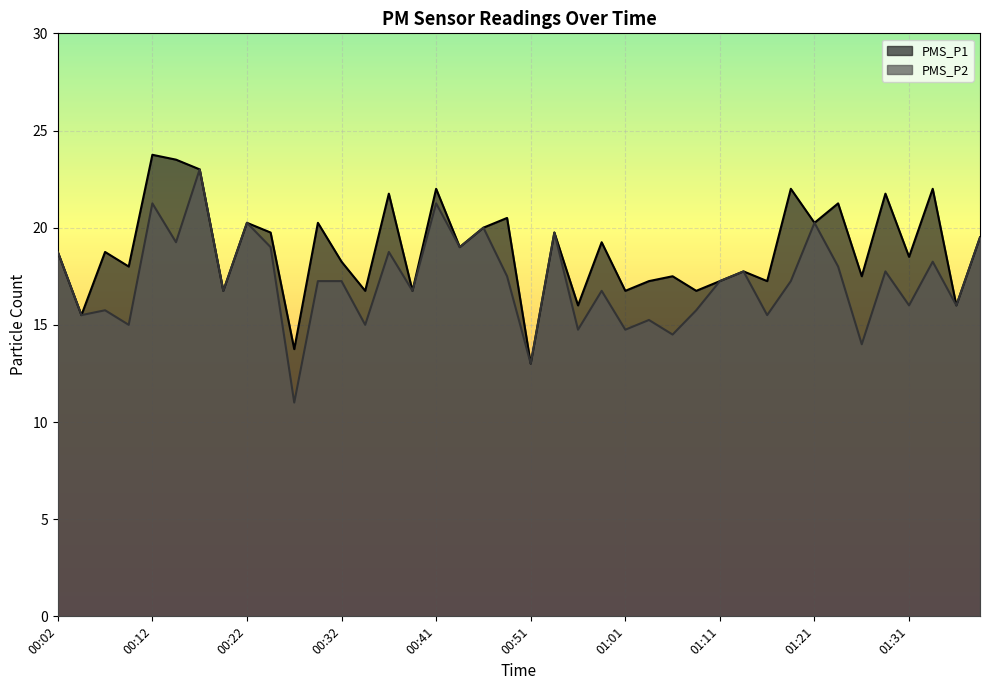

What are all the series names shown in the legend?

PMS_P1, PMS_P2